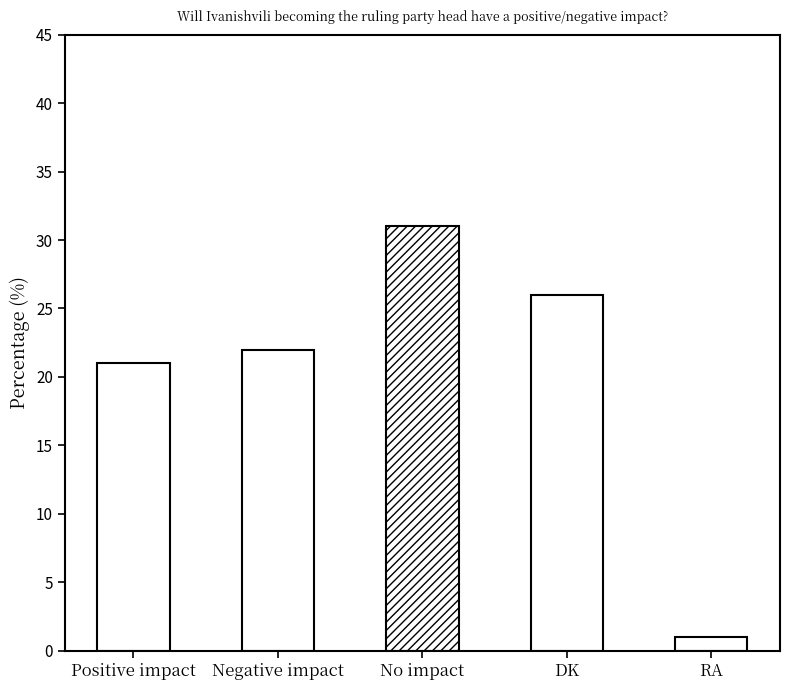

Reading left to right, transcribe all the data shown in this chart.

21	22	31	26	1